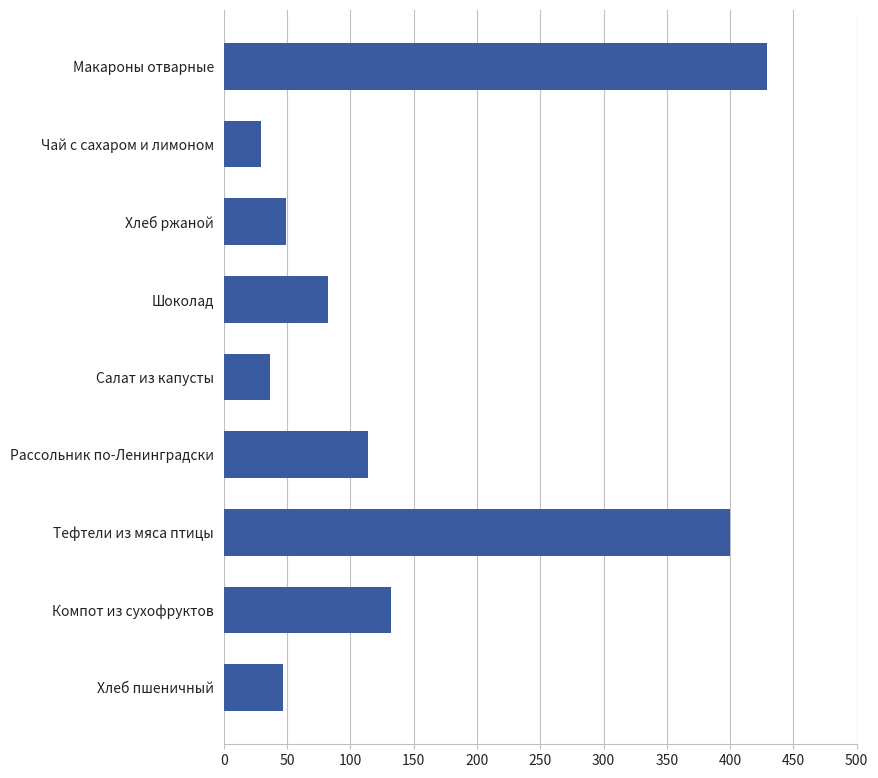

What is the minimum value shown in the chart?

29.5